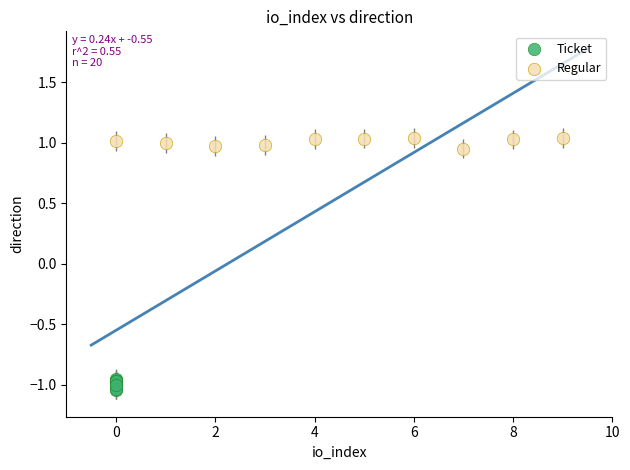

Which series contains the highest Y value?

Regular